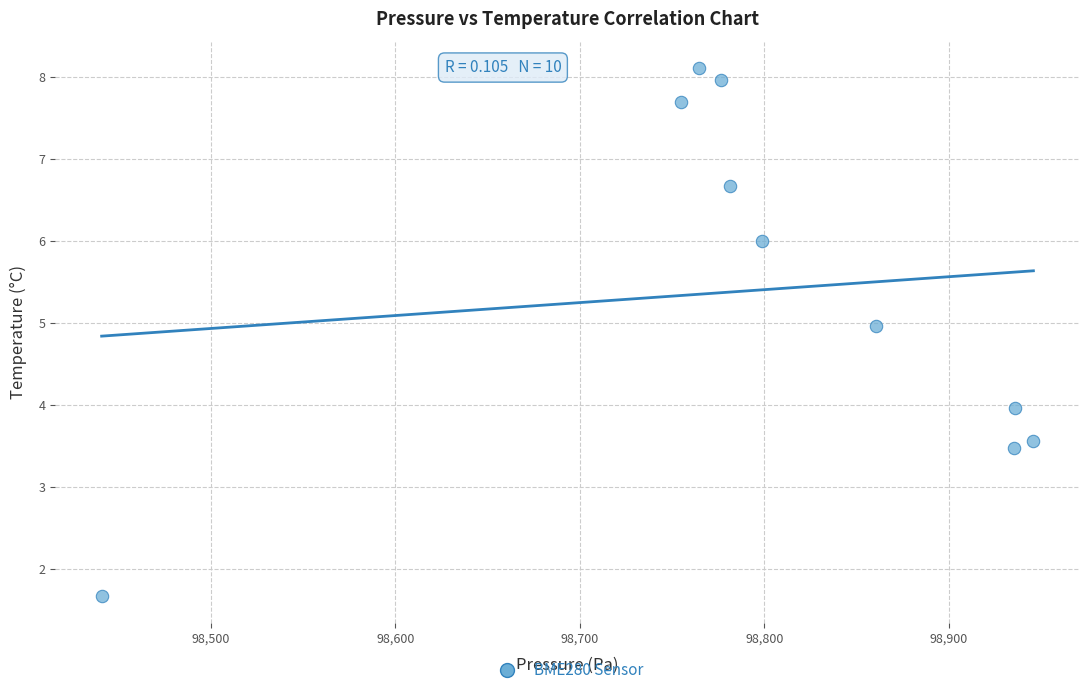

What is the range of Y values (max minus min)?

6.4